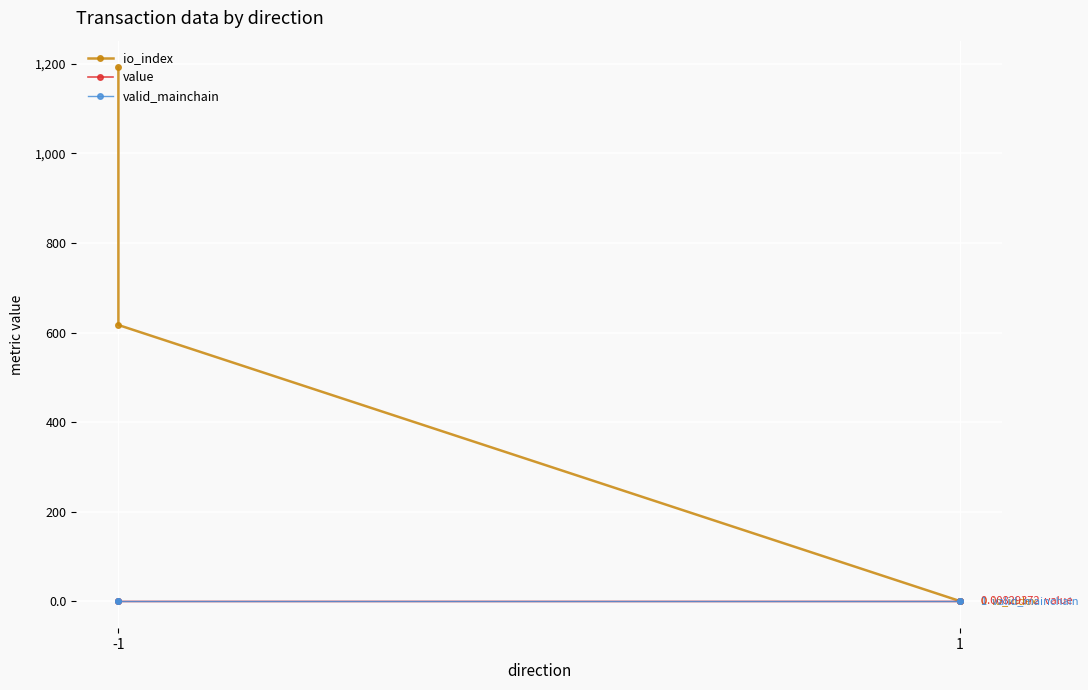

True or false: value has a value of 0.0 at -1.

True